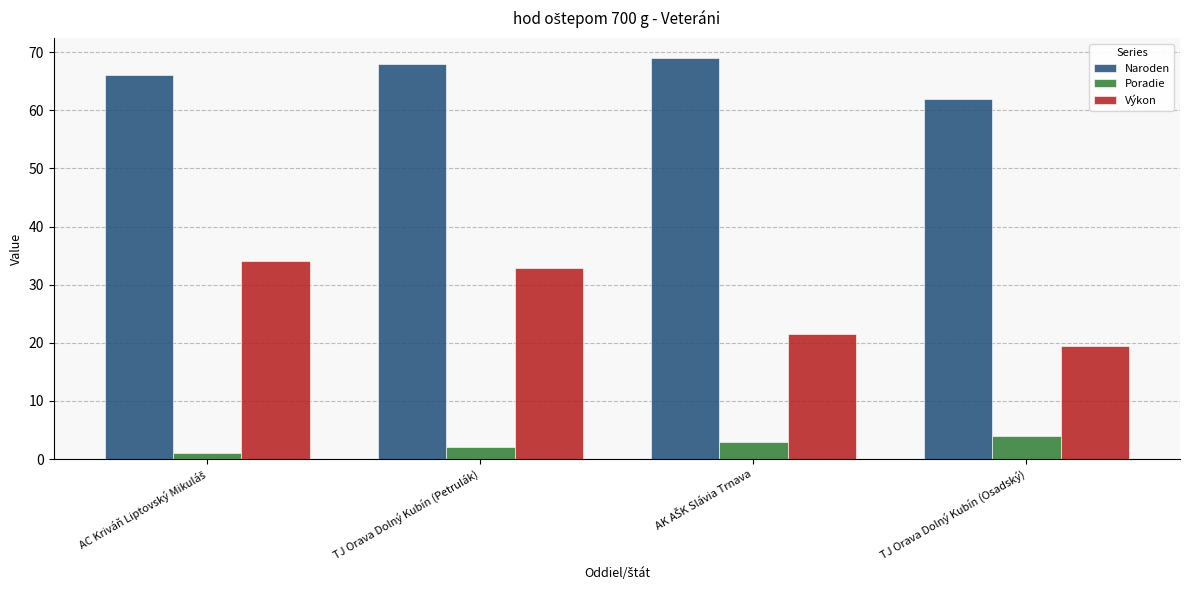

How many data points in Naroden are less than 68?

2